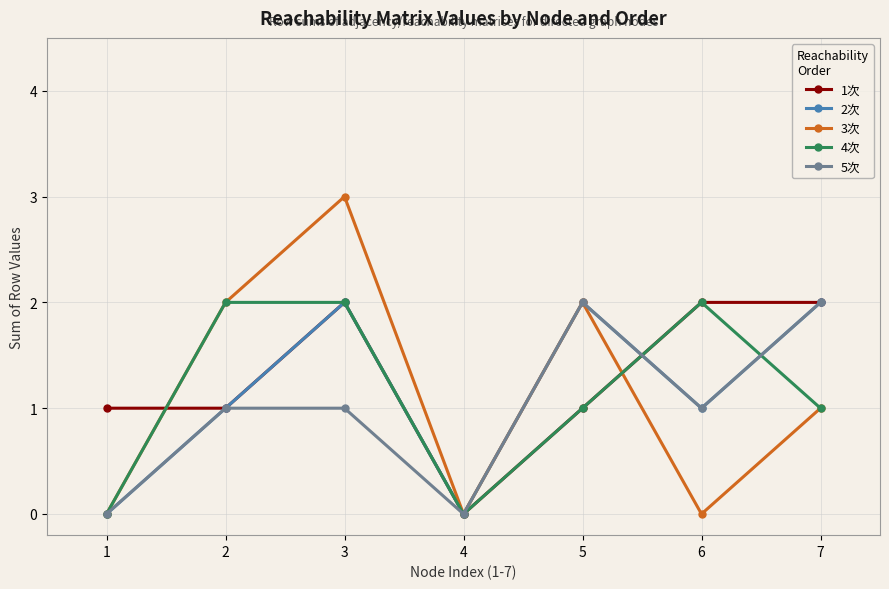

At which category does 2次 reach its first local valley?

4